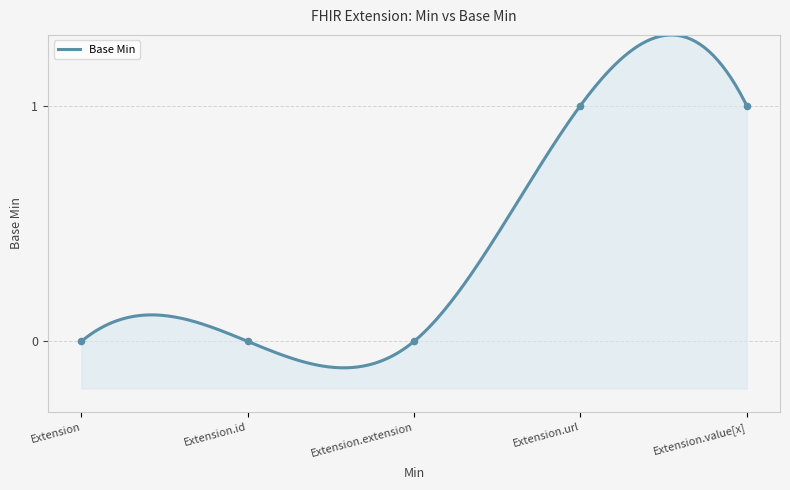

What is the change in value from Extension to Extension.url?

+1